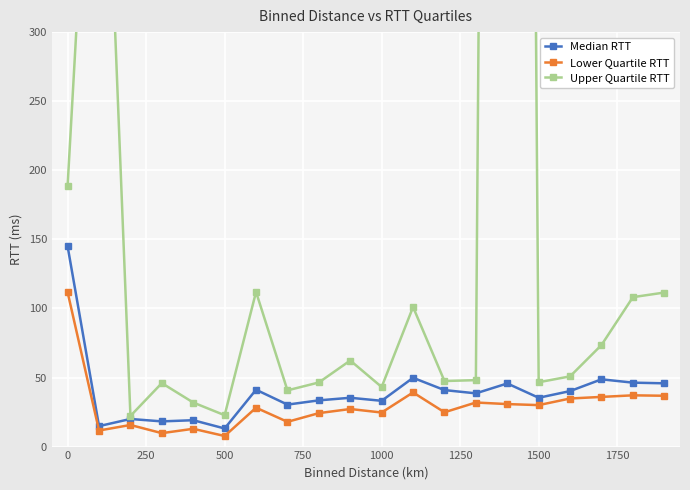

What is the highest value of the Median RTT series?

144.9